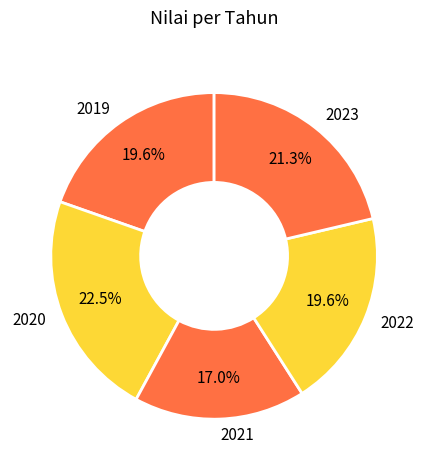

What percentage do 2023 and 2019 together represent?

40.9%